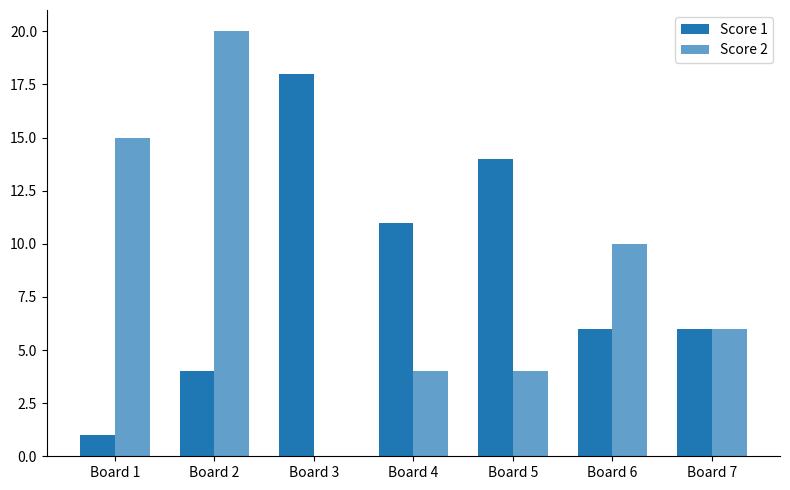

Are the bars grouped side by side (vs. stacked)?

Yes